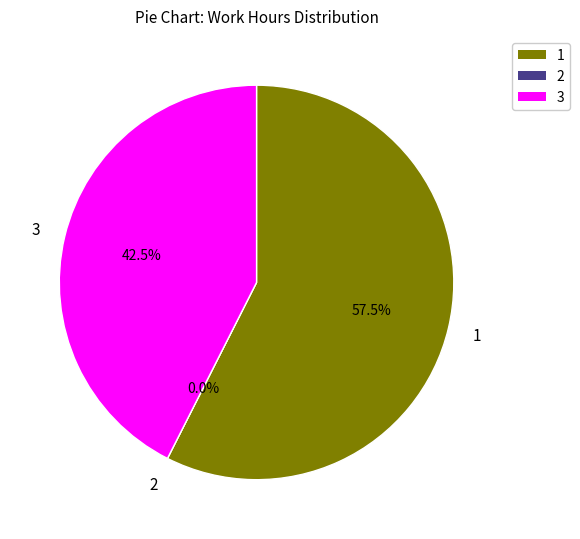

The 26 slice represents 10% of the pie. True or false?

False